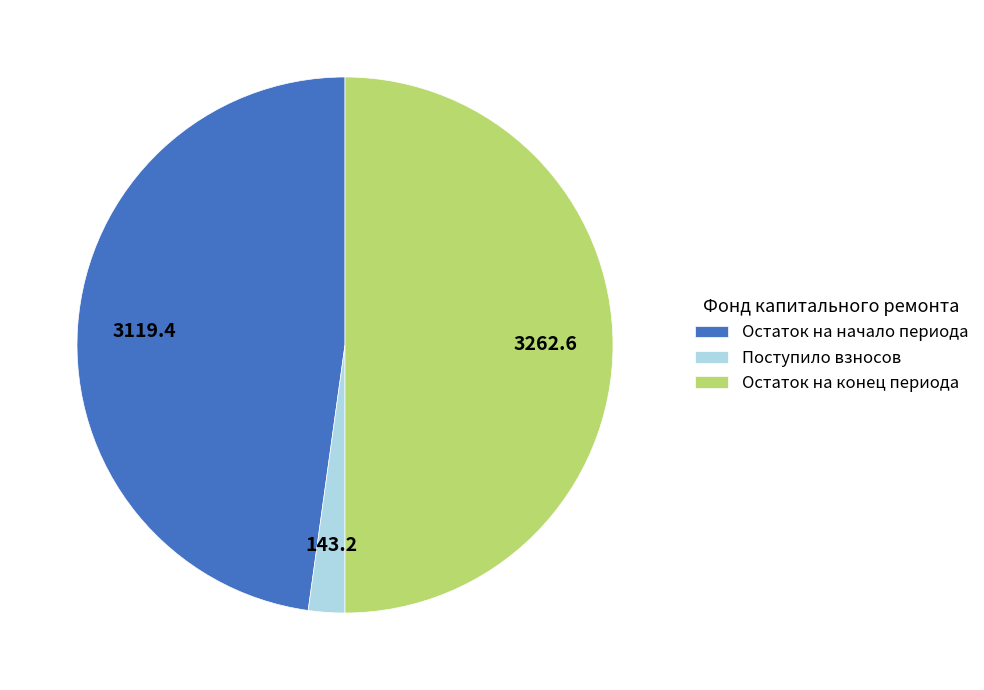

Is it true that Остаток на конец периода is 50% of the pie?

True